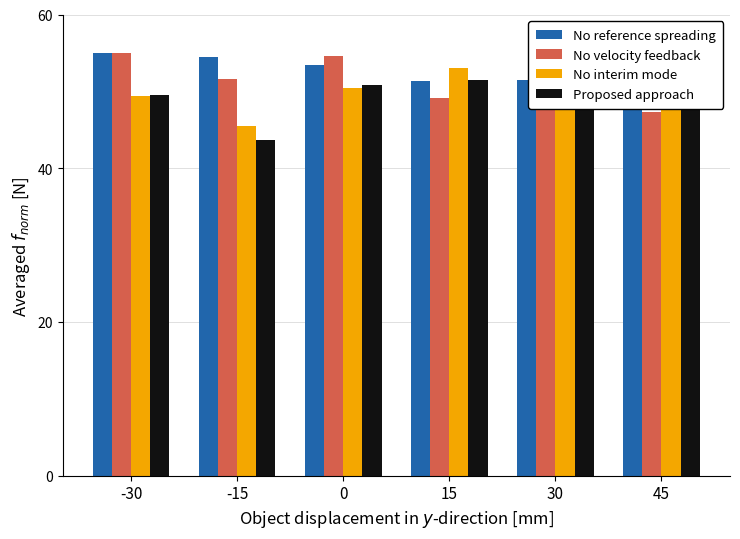

How many data points in No interim mode are less than 53?

3